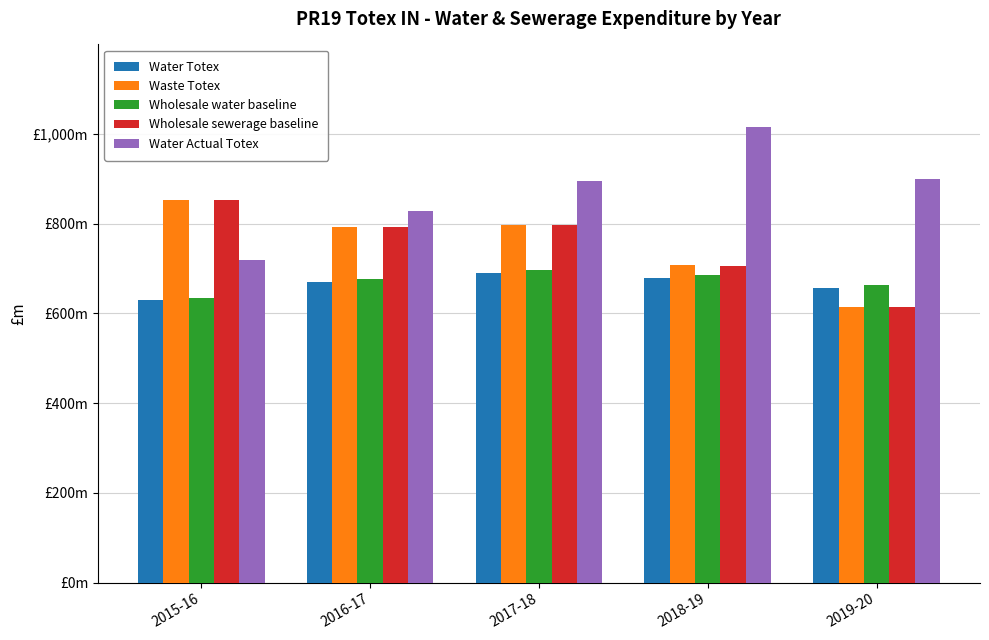

At how many categories does at least one series exceed 934?

1